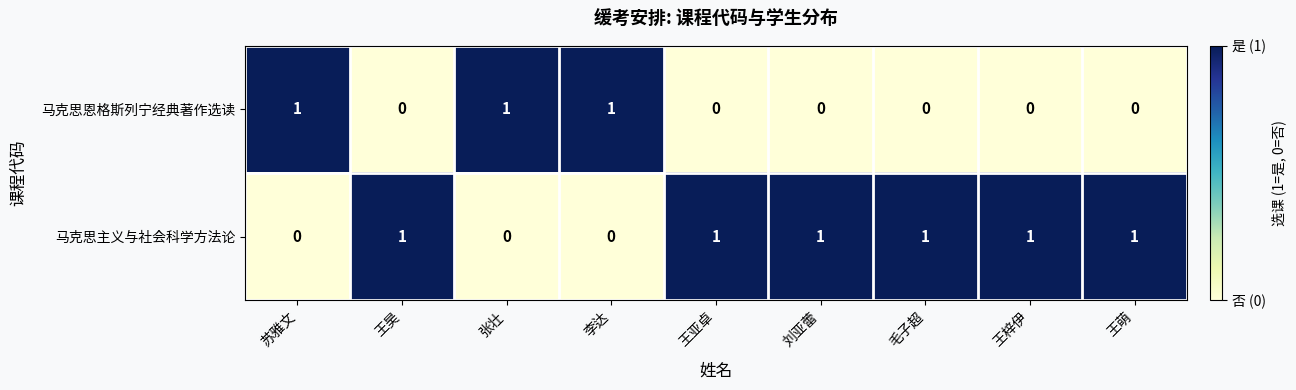

Count the number of categories in the chart.

9